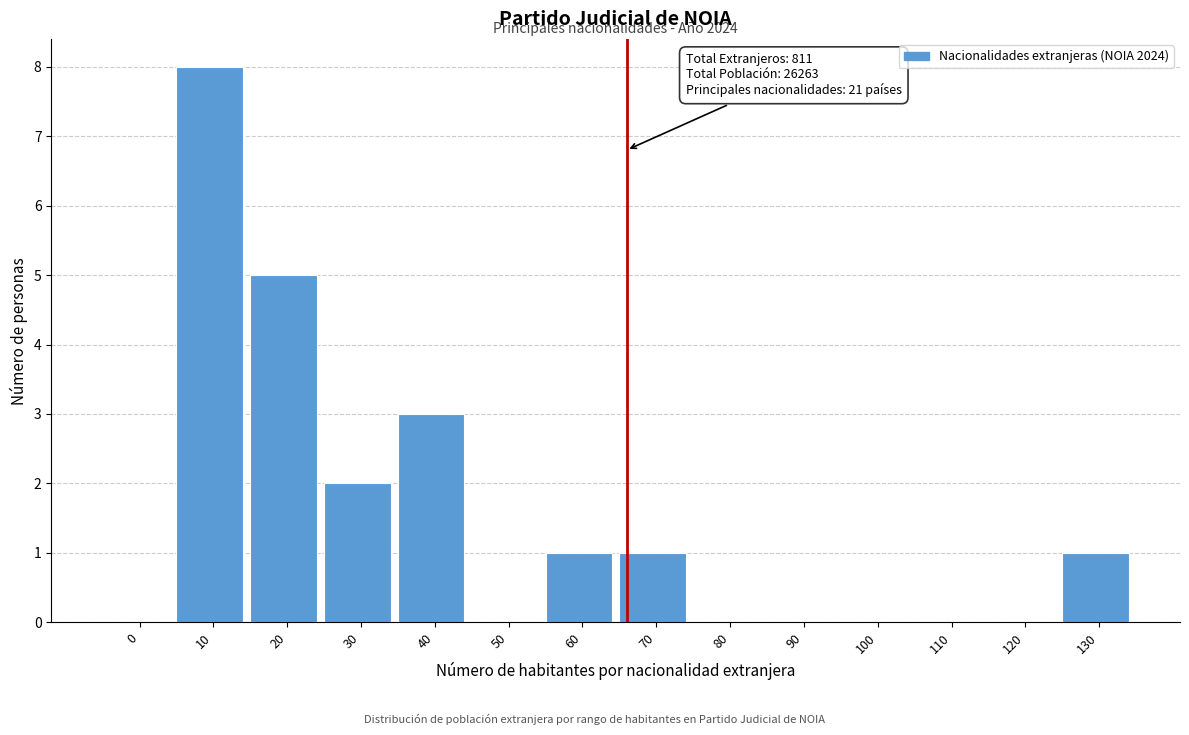

Reading left to right, extract all data points from this chart.

0=0	10=8	20=5	30=2	40=3	50=0	60=1	70=1	80=0	90=0	100=0	110=0	120=0	130=1